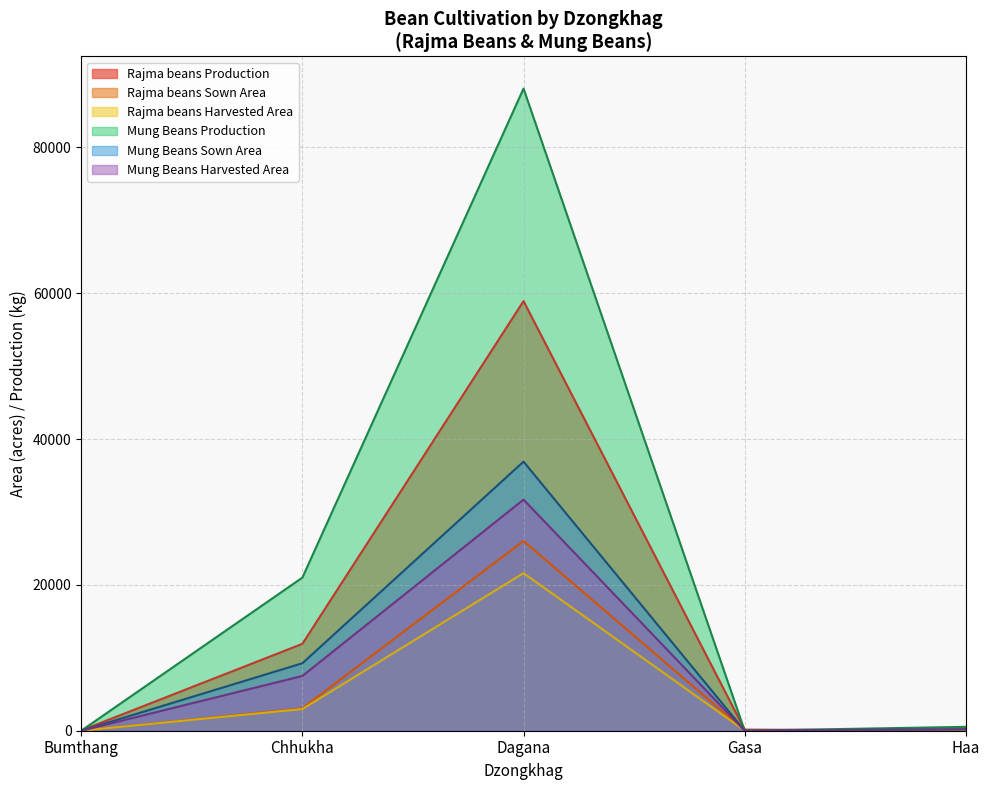

The Mung Beans Harvested Area series shows 174.5 at Haa. True or false?

True